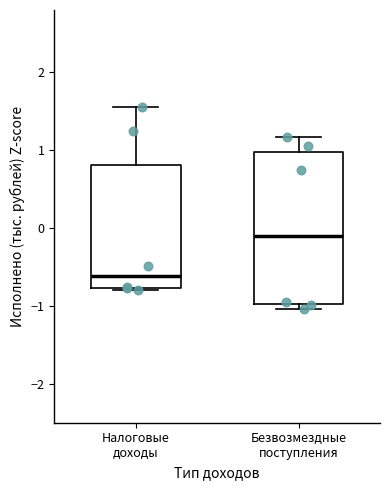

Comparing the boxes themselves (not the whiskers), which one is the tallest?

Безвозмездные поступления